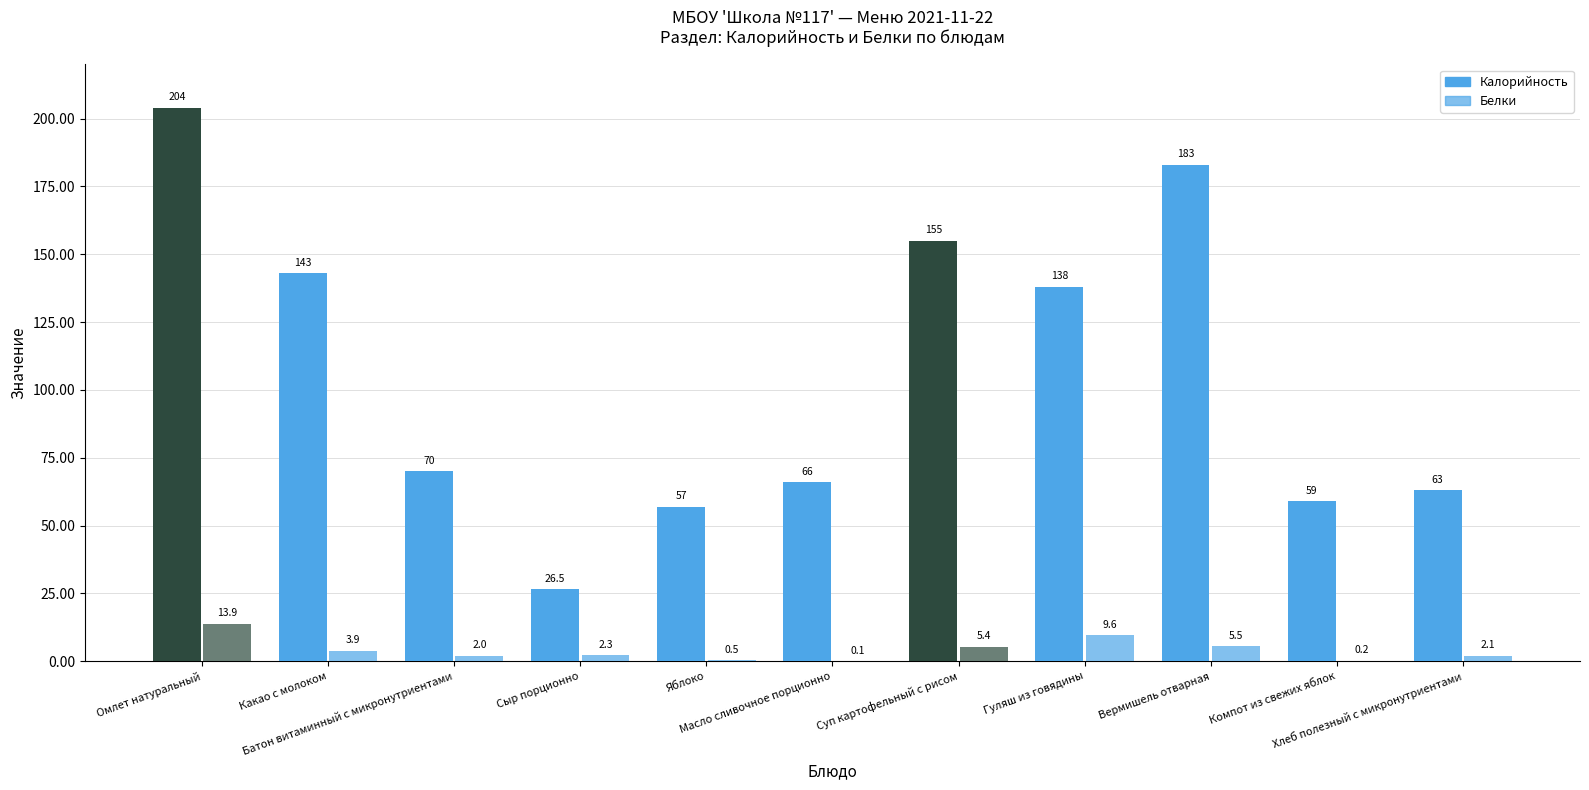

Between Масло сливочное порционно and Сыр порционно, which is larger?

Масло сливочное порционно